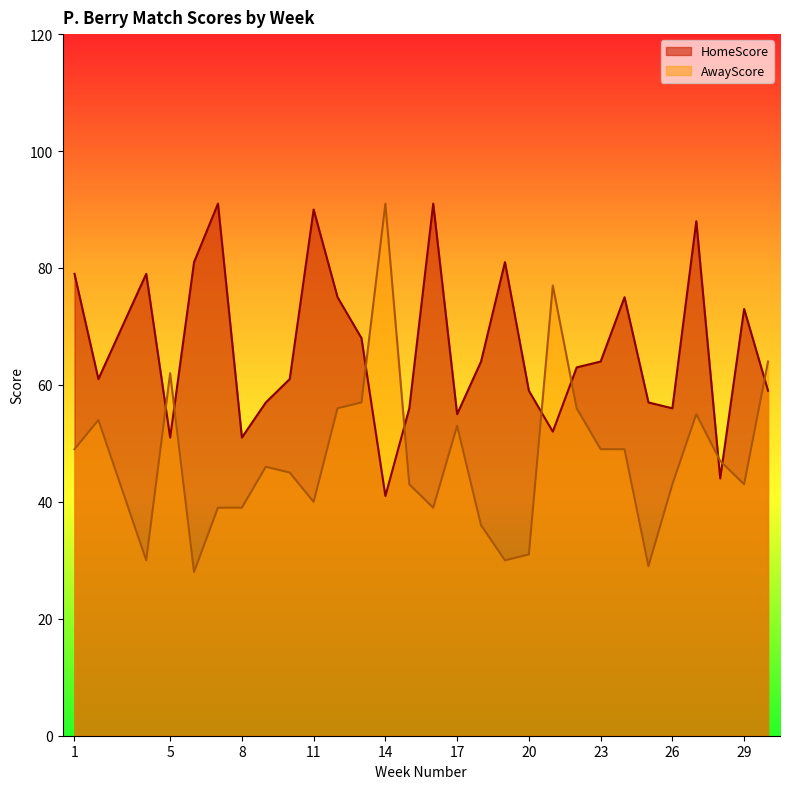

What is the difference between the second highest and minimum values in the HomeScore series?

50